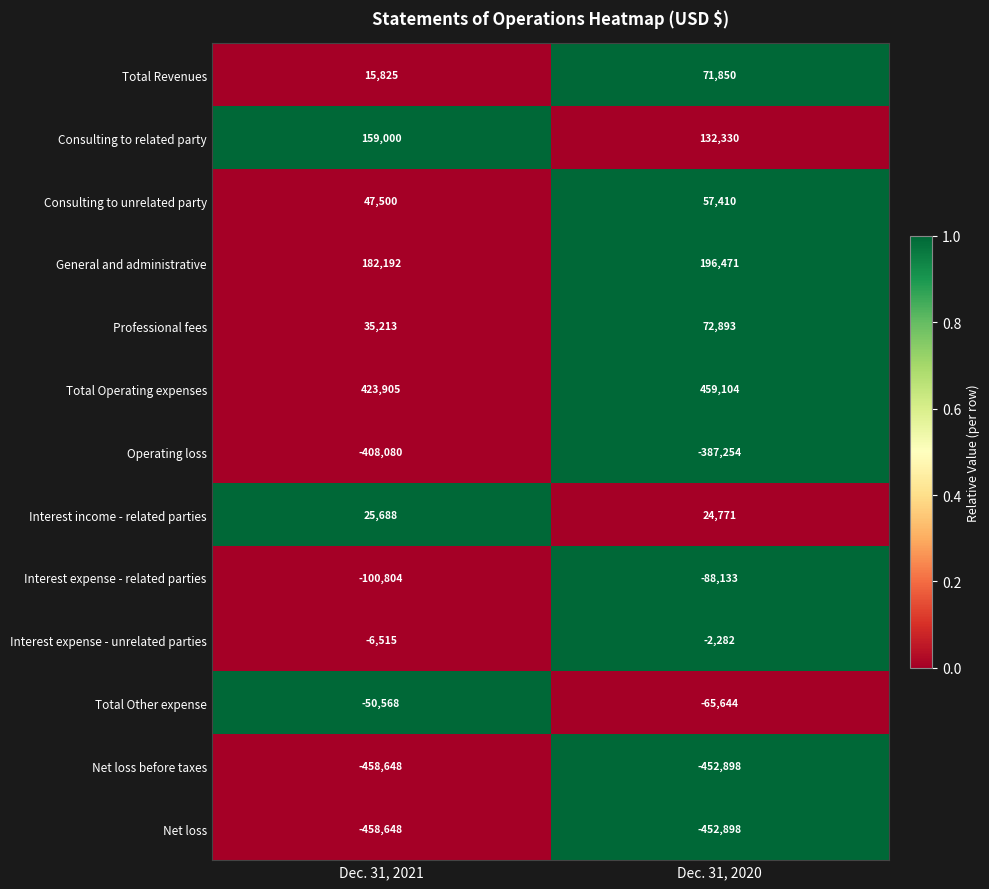

Rank the categories by Consulting to related party value from highest to lowest.

Dec. 31, 2021, Dec. 31, 2020